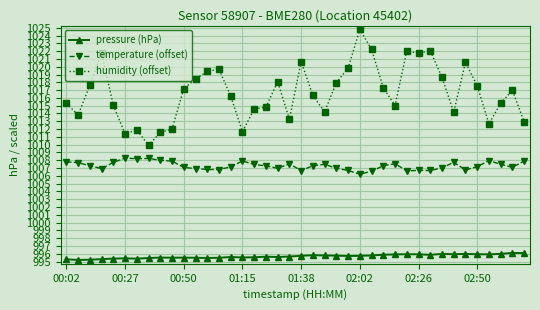

Which series has the largest total across all categories?

humidity (offset)